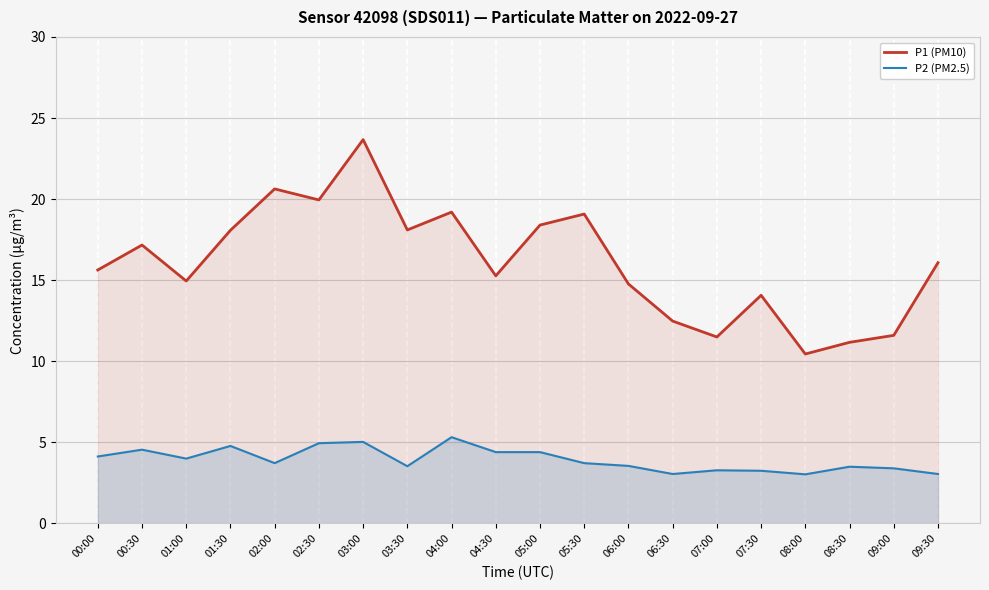

Which label corresponds to the smallest value in the chart?

08:00